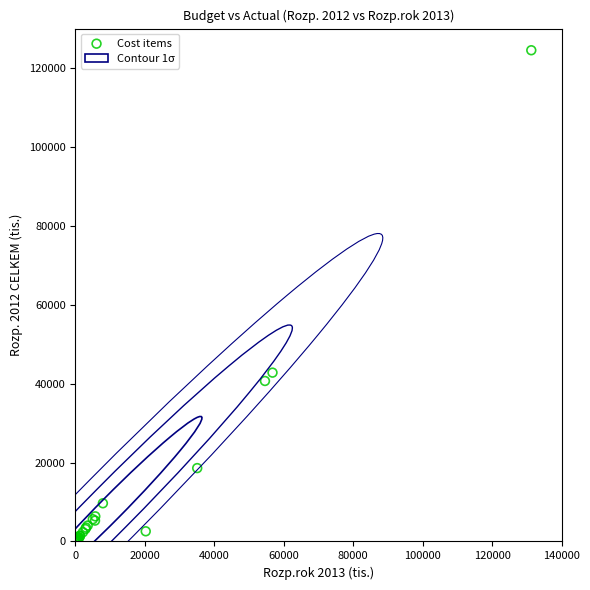

What Y value in the scatter plot is closest to 62256?

42795.3